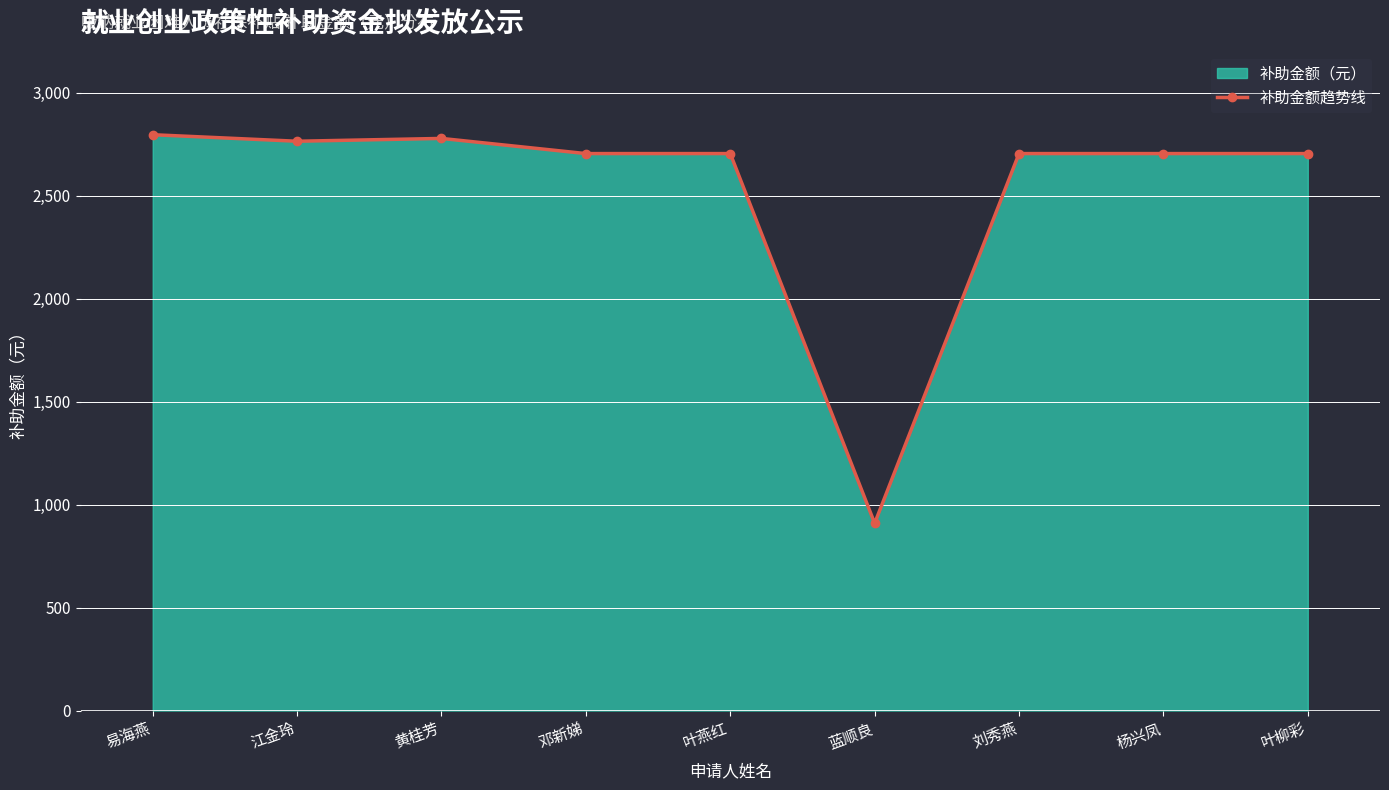

The chart shows a value of 708.4 at 叶柳彩. True or false?

False